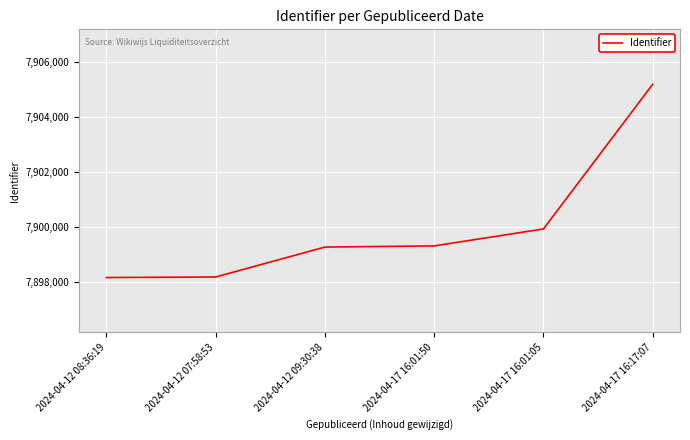

Is it true that the value at 2024-04-17 16:01:50 is 7899297?

True